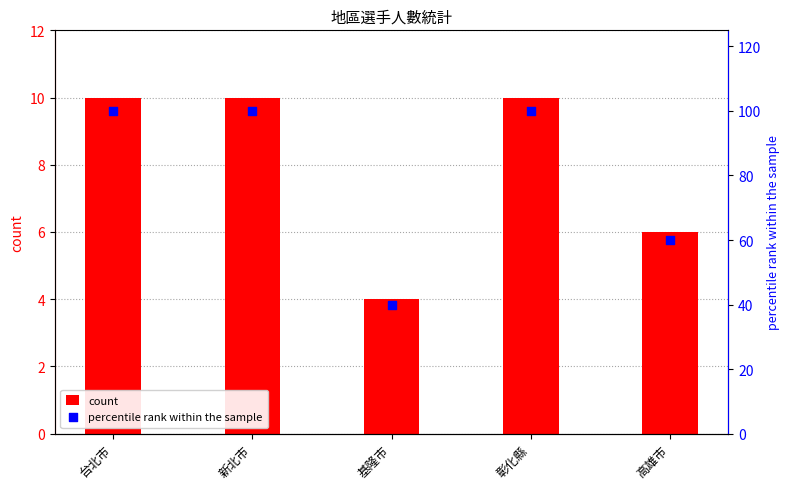

What are all the series names shown in the legend?

count, percentile rank within the sample